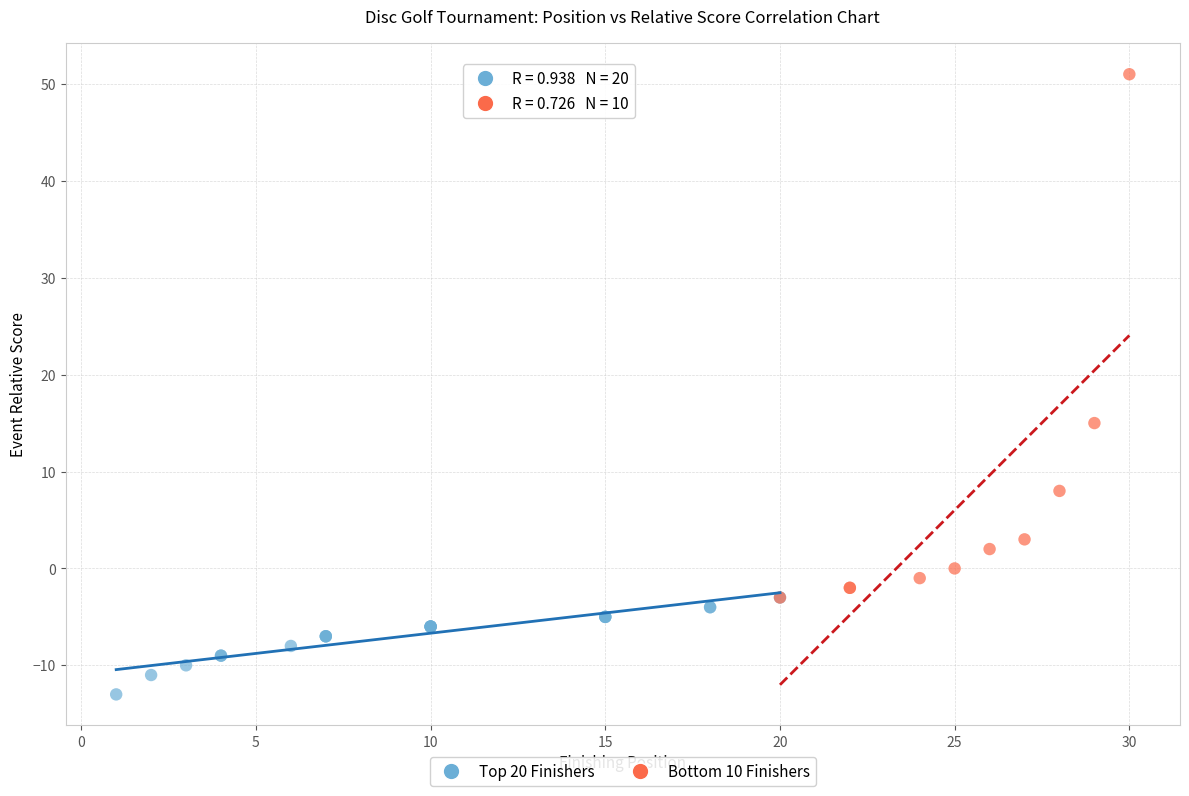

Which series reaches the maximum Y coordinate?

Bottom 10 Finishers